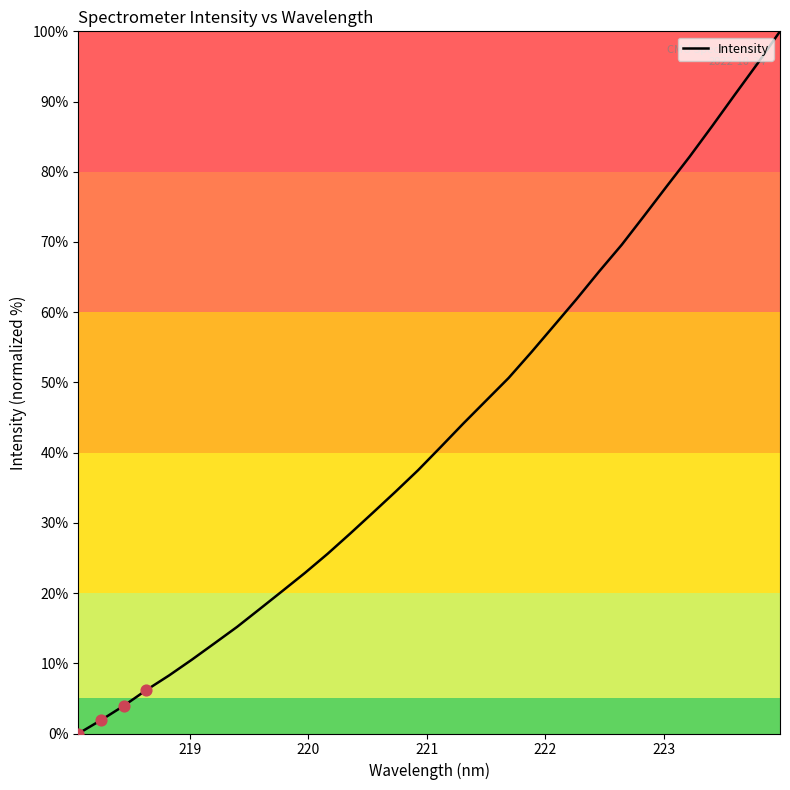

What is the difference between the maximum and minimum values?

100.0